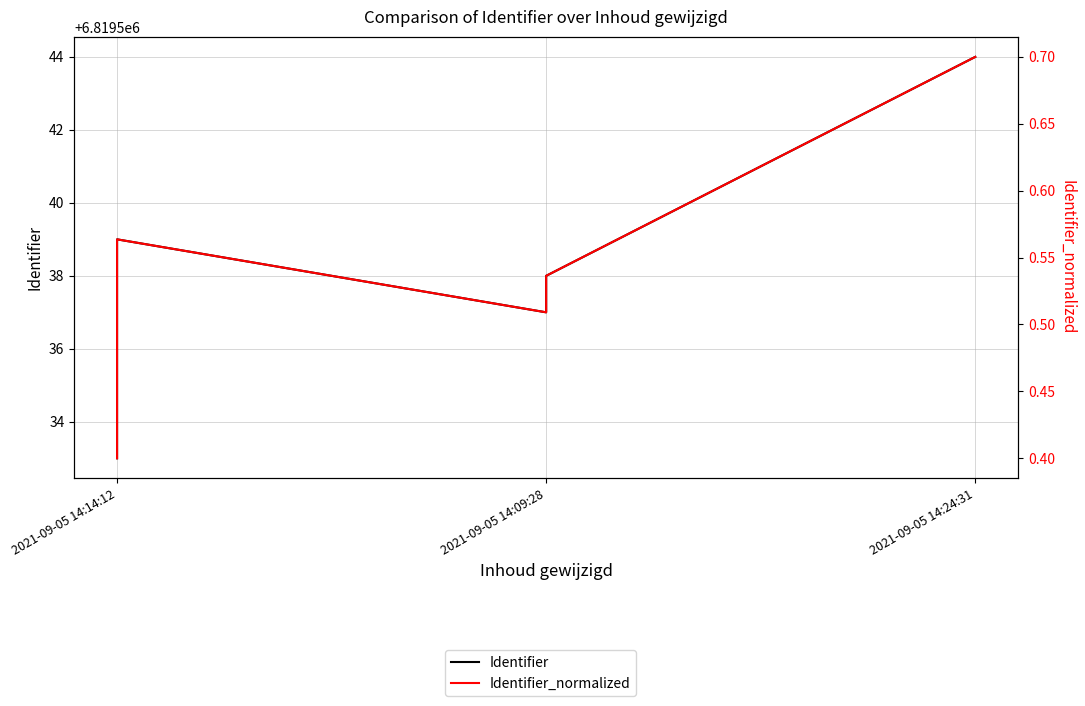

At how many categories does at least one series exceed 3800677?

6